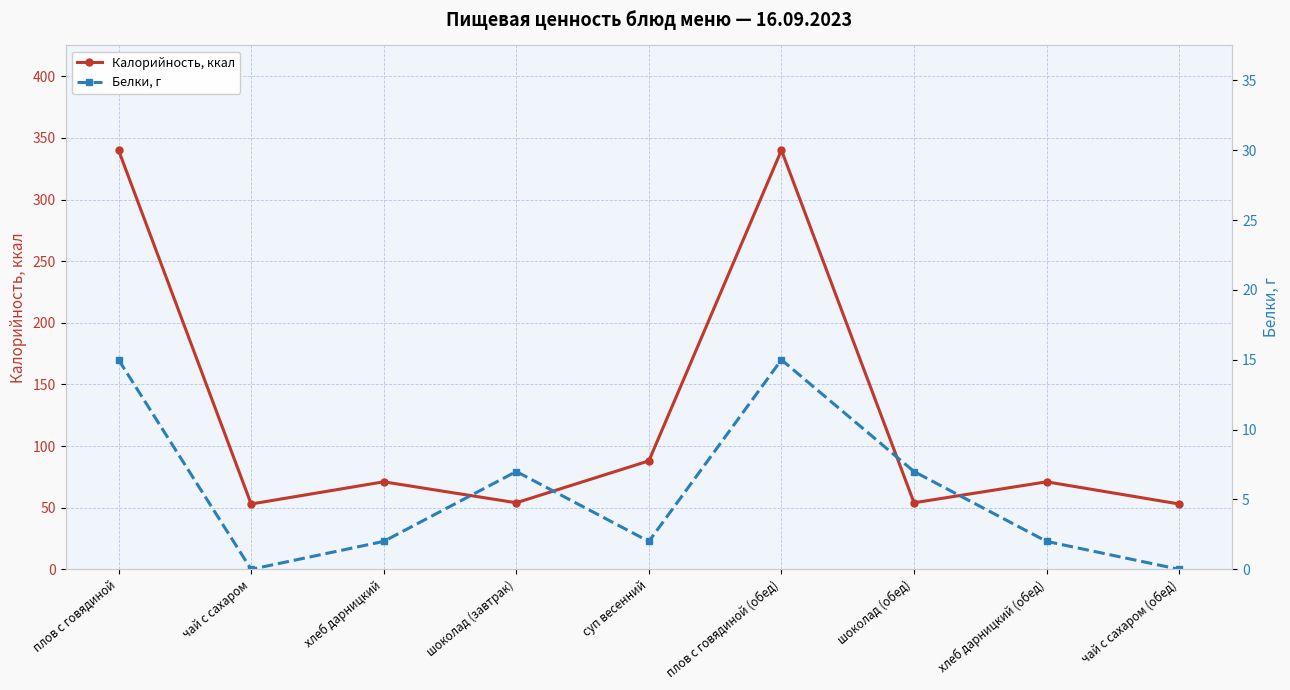

Is this an area chart (filled region under the line)?

No